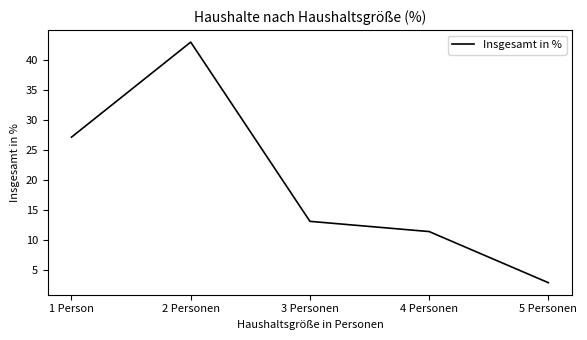

Which label corresponds to the largest value in the chart?

2 Personen